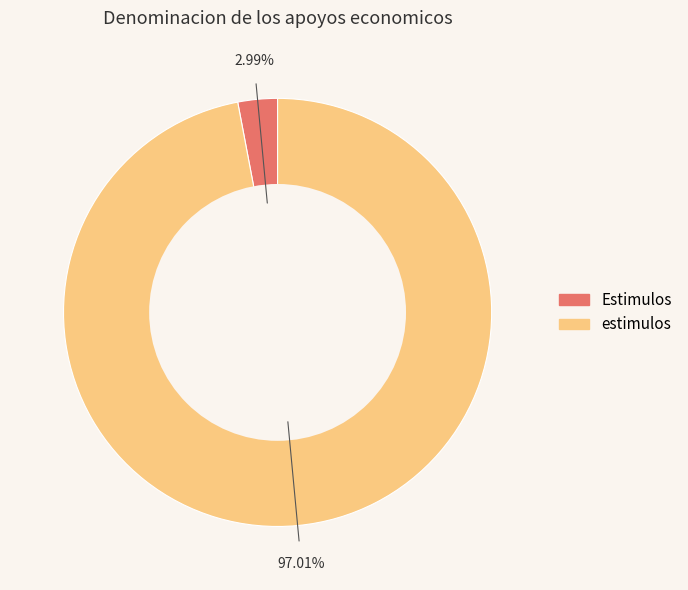

How many slices are in this pie chart?

2